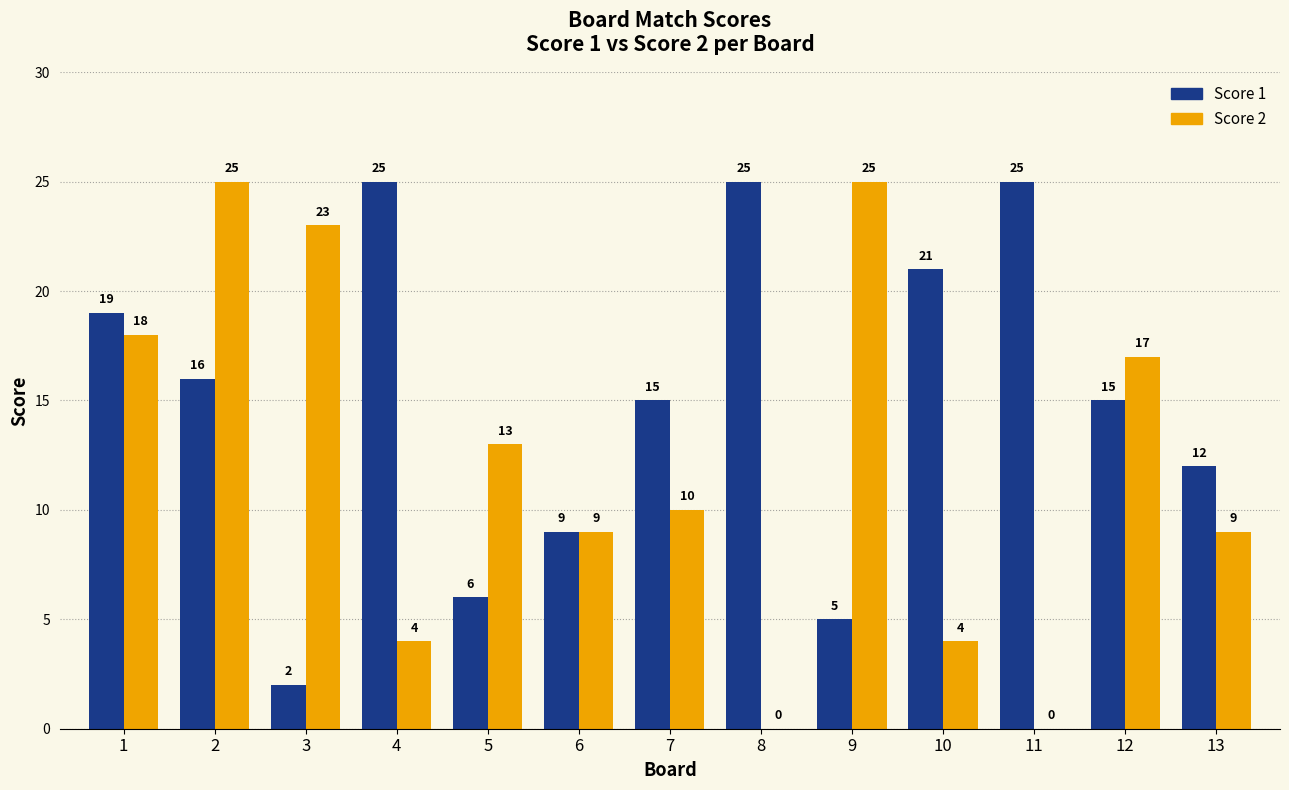

Between 3 and 6, which series saw the biggest shift?

Score 2